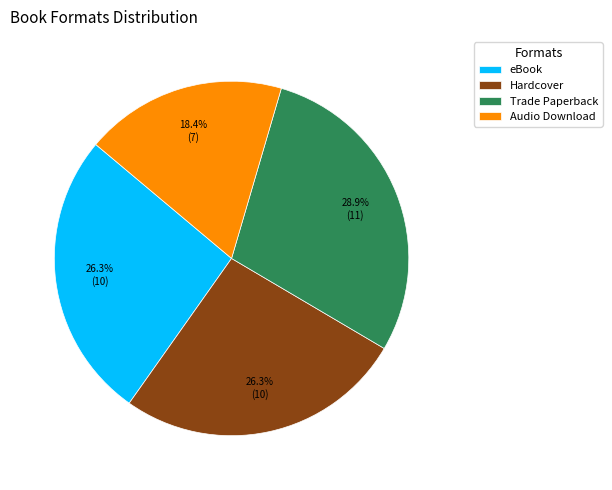

Combined, do Trade Paperback and Audio Download account for over 50%?

No